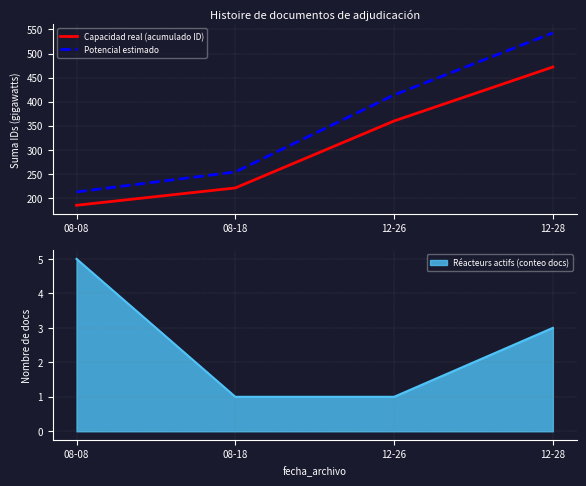

The Capacidad real (acumulado ID) series shows 142.6 at 08-18. True or false?

False